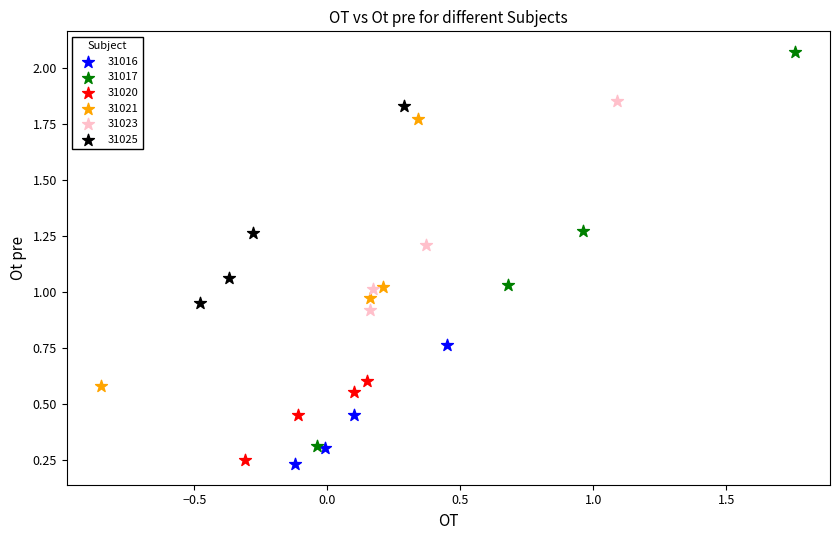

Which series reaches the maximum Y coordinate?

31017